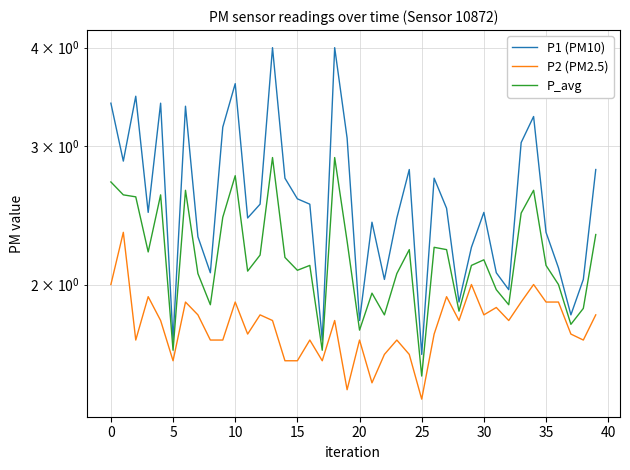

The value of P1 (PM10) at 16 is 2.5. True or false?

True